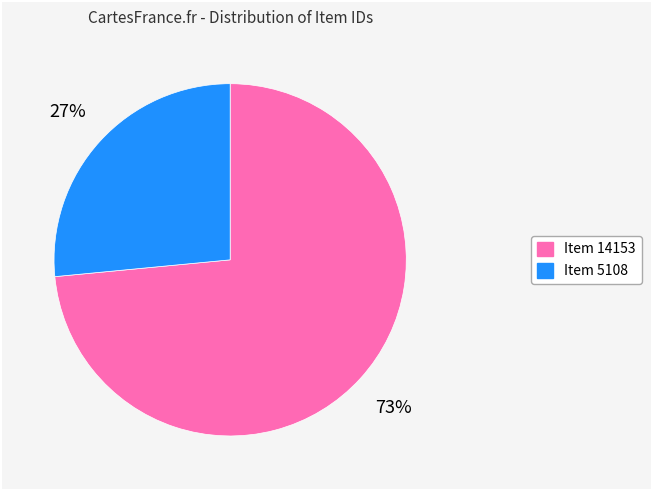

Is there any slice that represents more than half of the pie?

Yes